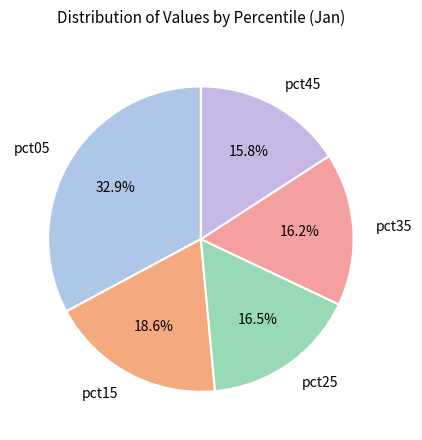

Which has a higher value, pct05 or pct35?

pct05